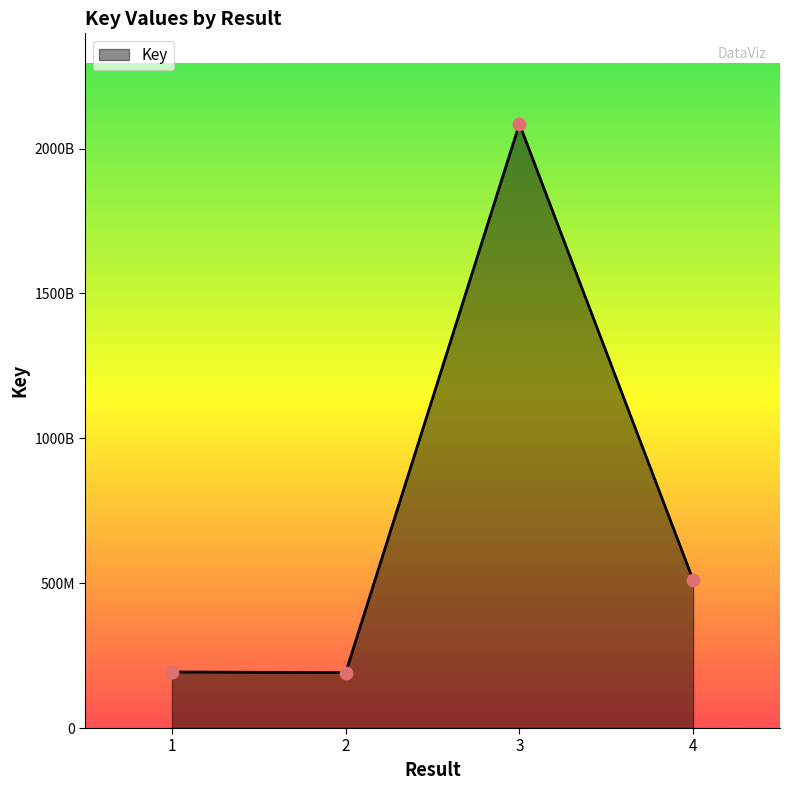

Between 1 and 3, which is larger?

3